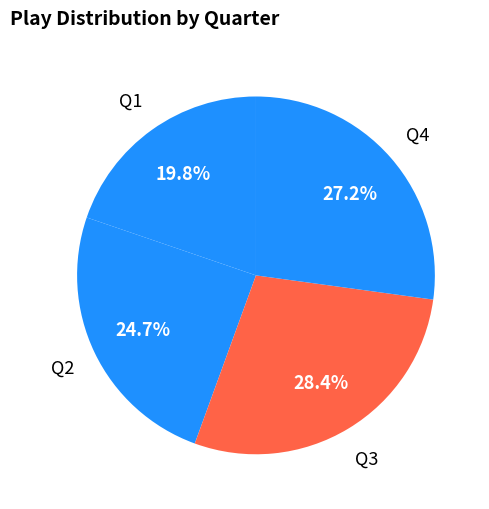

What percentage is the Q3 slice, to the nearest percent?

28%